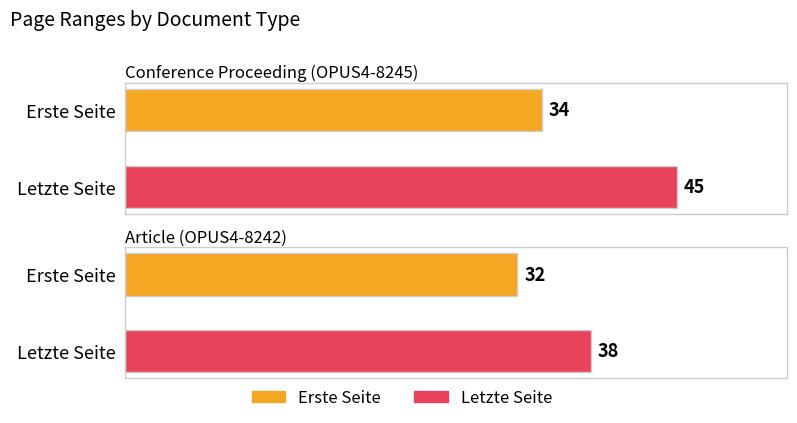

How many bars are there in each group?

2